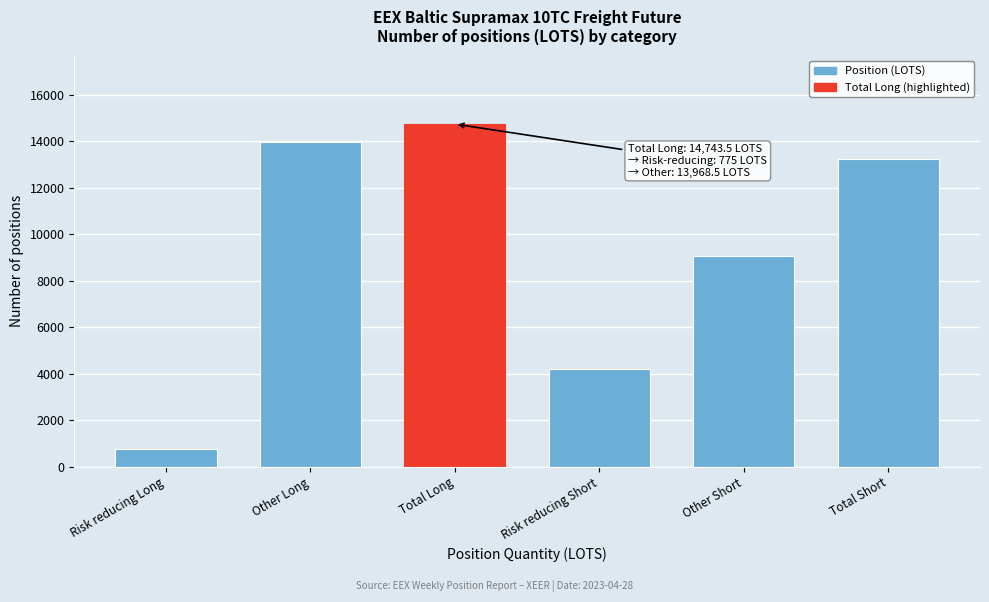

Reading left to right, list all the values displayed in this chart.

775.0	13968.5	14743.5	4190.0	9057.0	13247.0